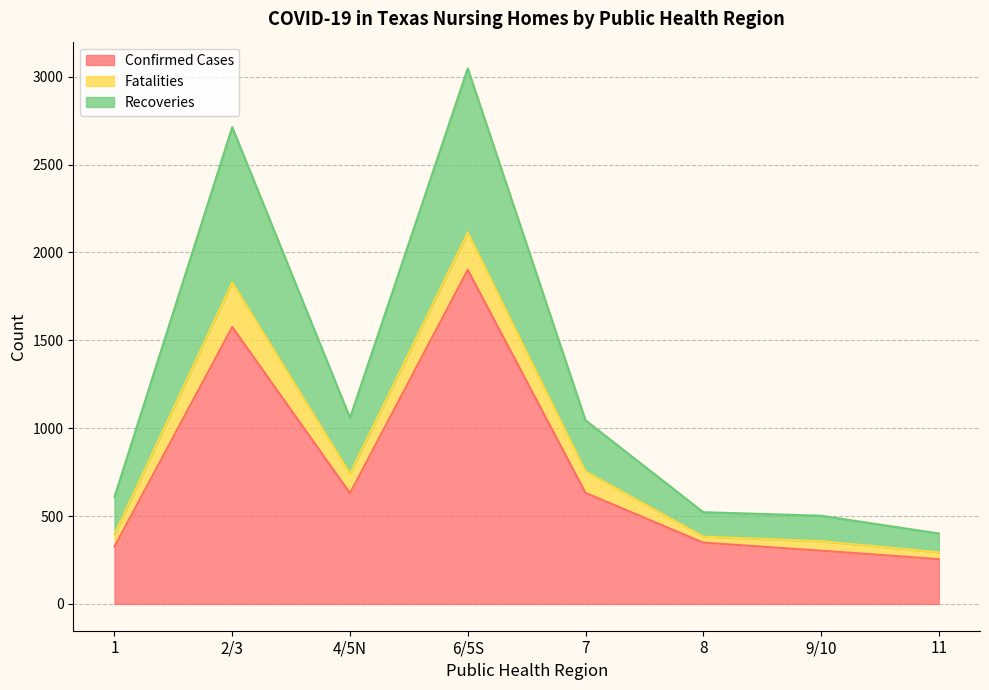

What is the difference between the maximum and minimum values in the Confirmed Cases series?

1646